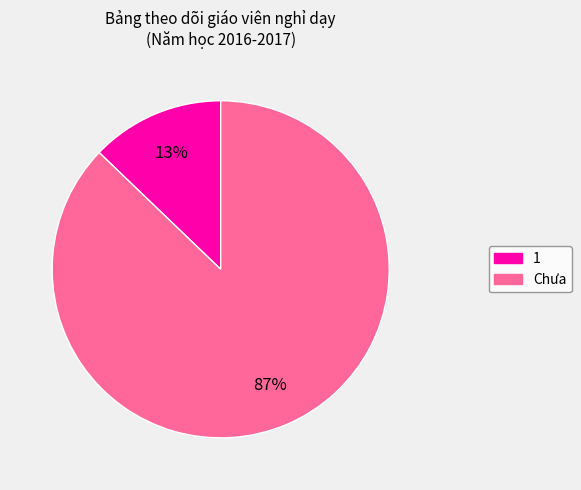

Which has a higher value, 1 or Chưa?

Chưa